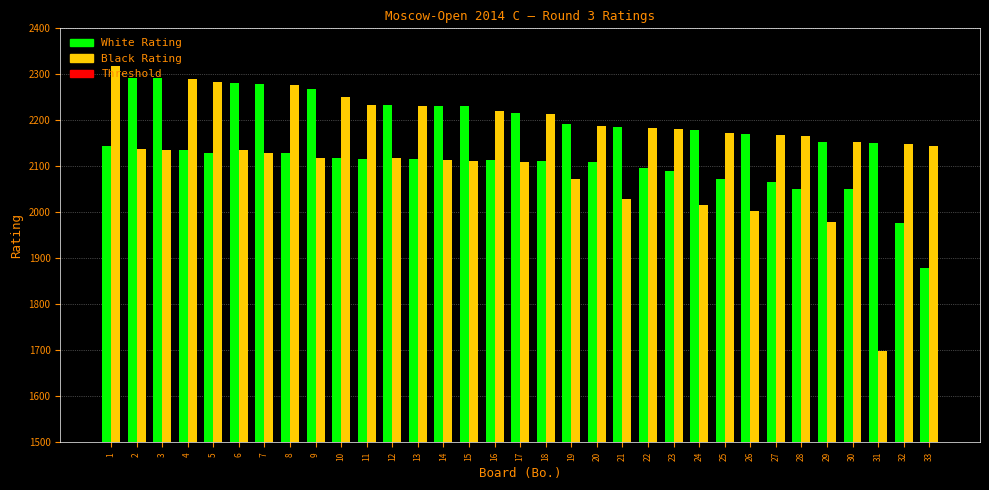

How many groups of bars are there?

33